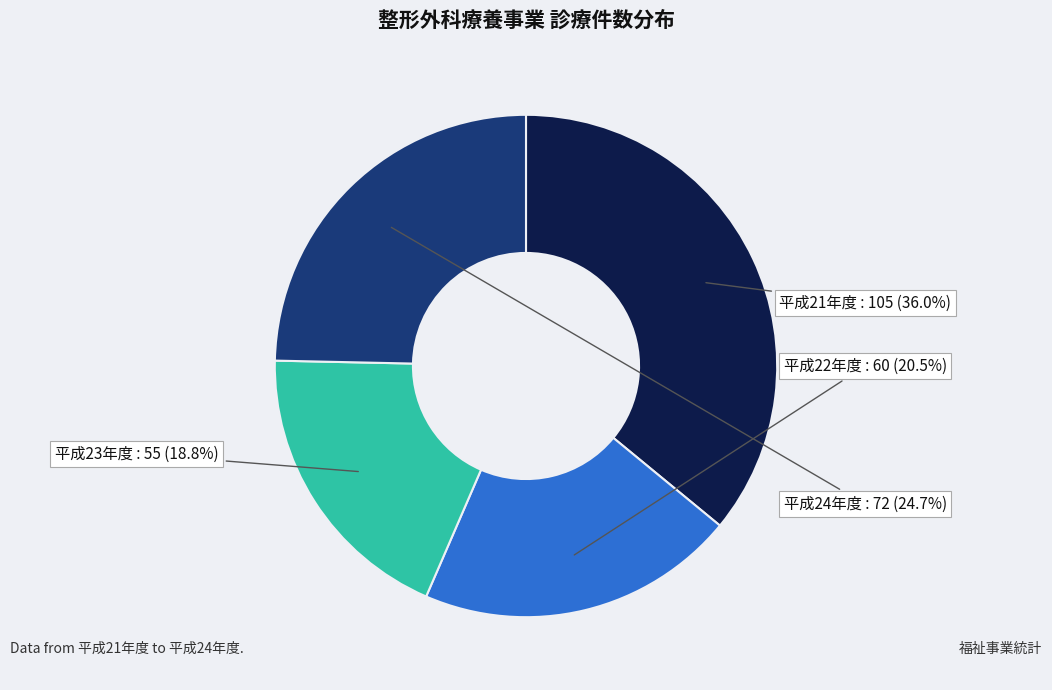

To the nearest percent, what is the difference between the 平成24年度 and 平成23年度 slice percentages?

6%